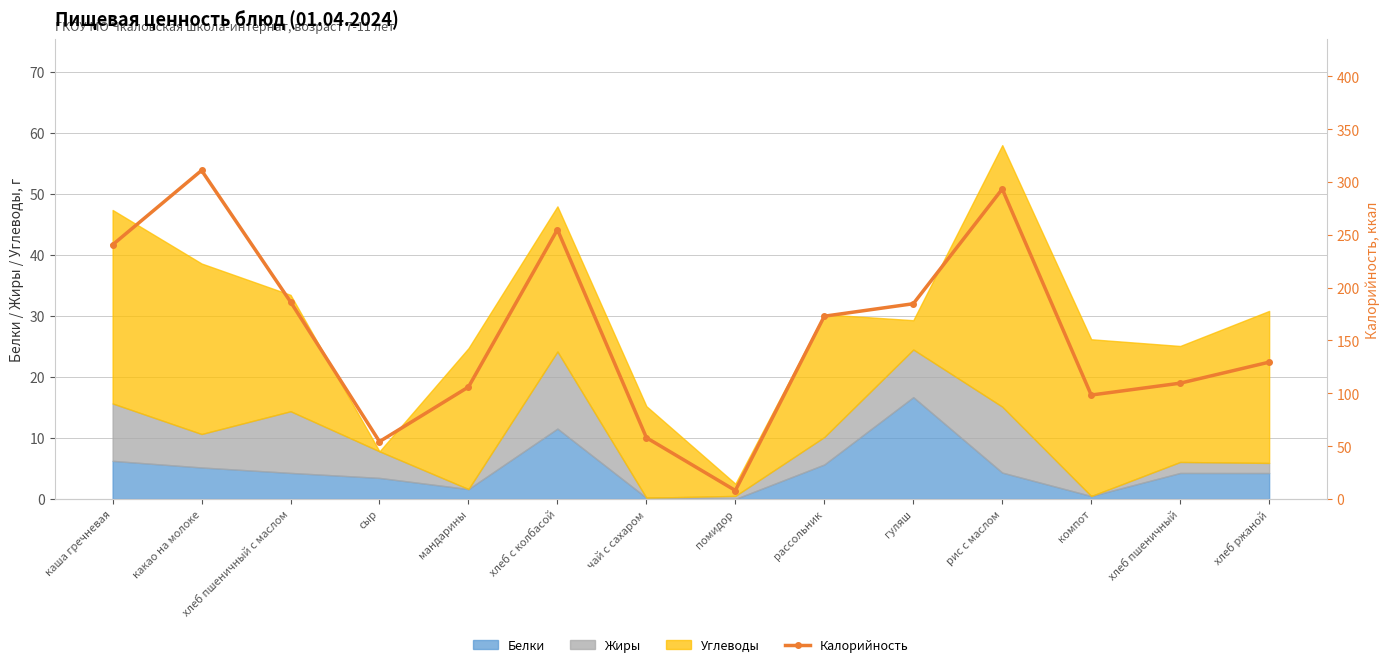

Rank the categories by value from highest to lowest.

какао на молоке, рис с маслом, хлеб с колбасой, каша гречневая, хлеб пшеничный с маслом, гуляш, рассольник, хлеб ржаной, хлеб пшеничный, мандарины, компот, чай с сахаром, сыр, помидор